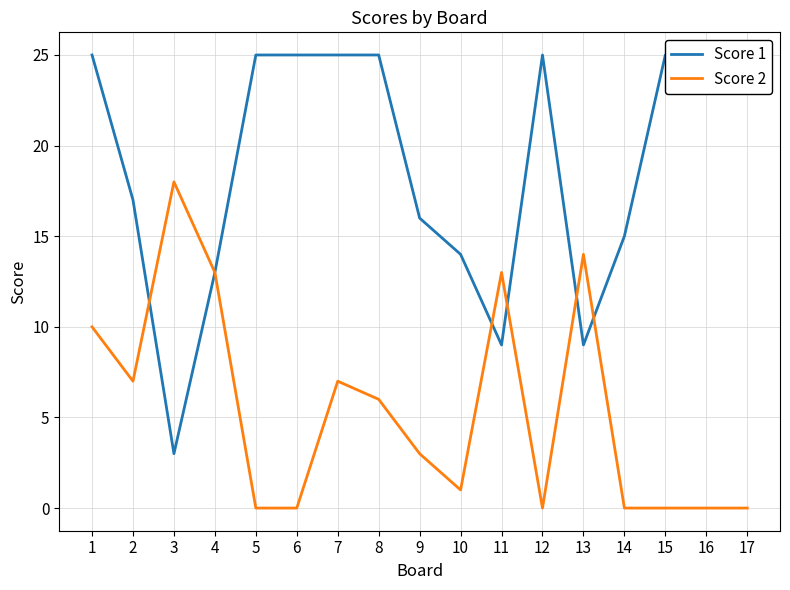

Rank the series by their maximum value, from highest to lowest.

Score 1, Score 2